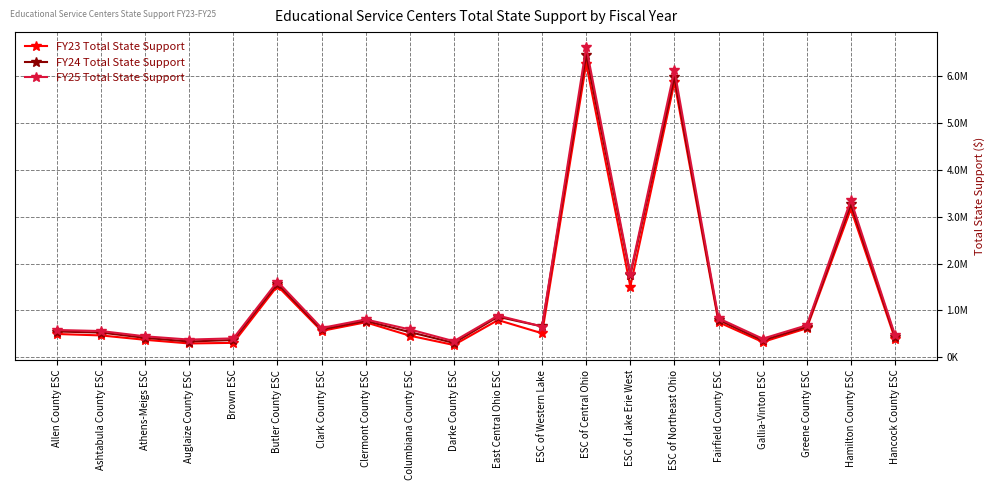

The FY25 Total State Support series shows 831019.3 at Fairfield County ESC. True or false?

True